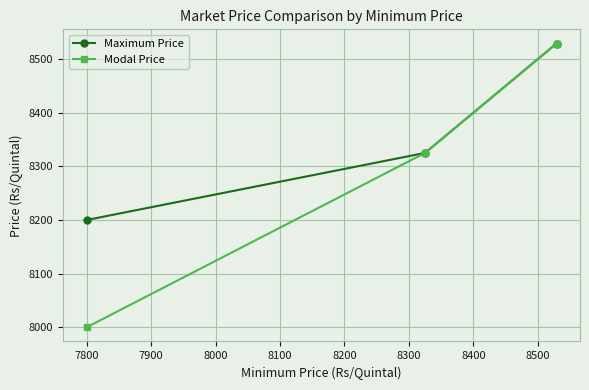

What is the sum of all Maximum Price values?

25054